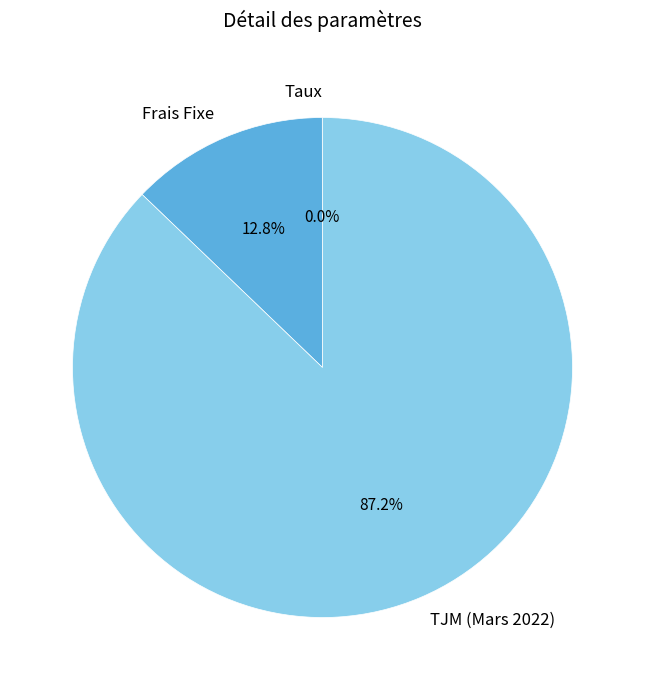

Which slice is the largest?

TJM (Mars 2022)